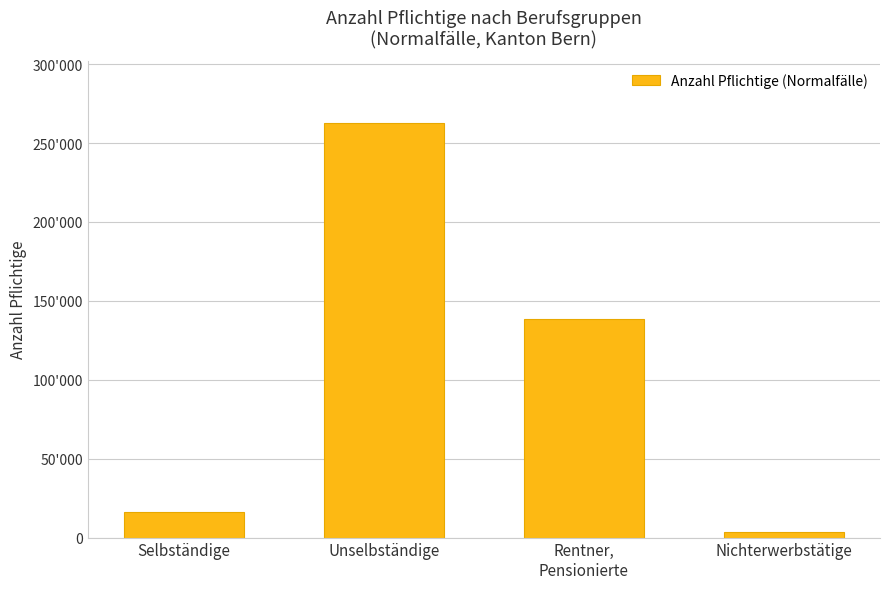

What is the difference between the values at Unselbständige and Selbständige?

246560